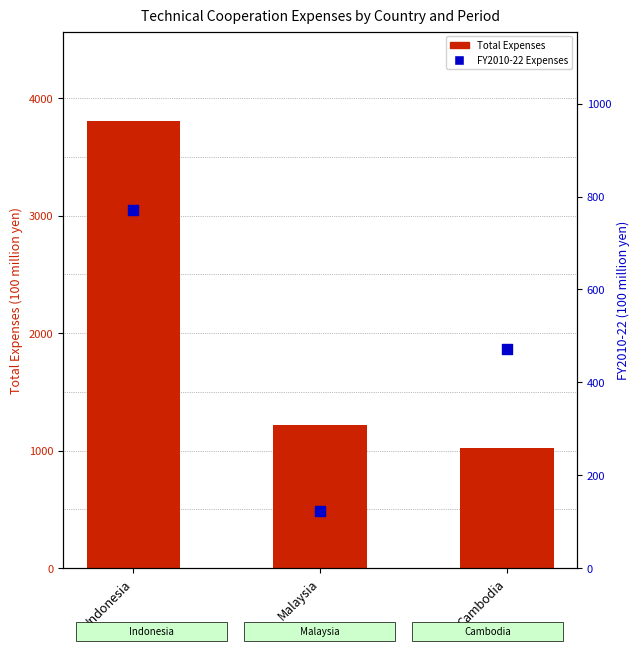

Which series has the largest total across all categories?

Total Expenses